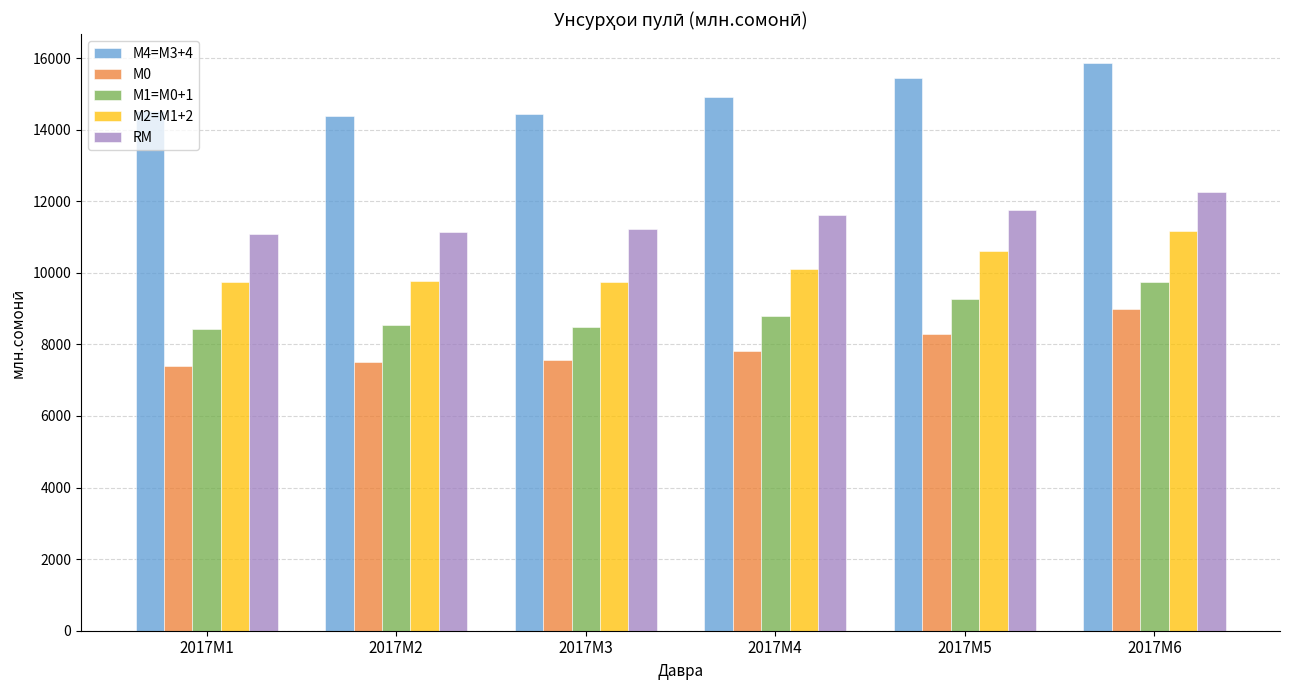

At which category is the sum across all series the highest?

2017M6